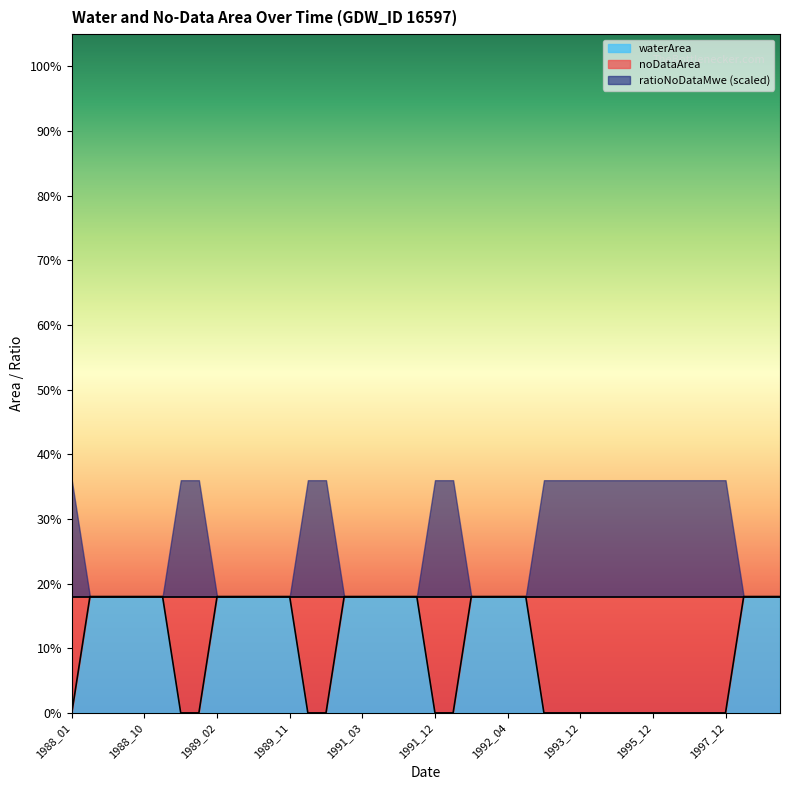

What is the sum of all noDataArea values?

3.2